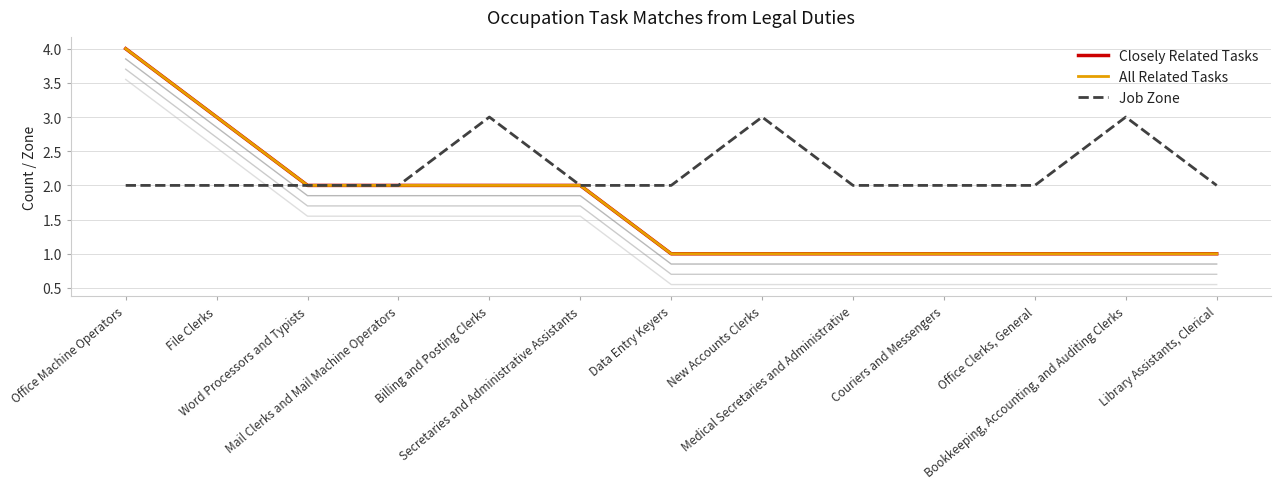

What is the difference between the maximum and second lowest values in the Job Zone series?

1